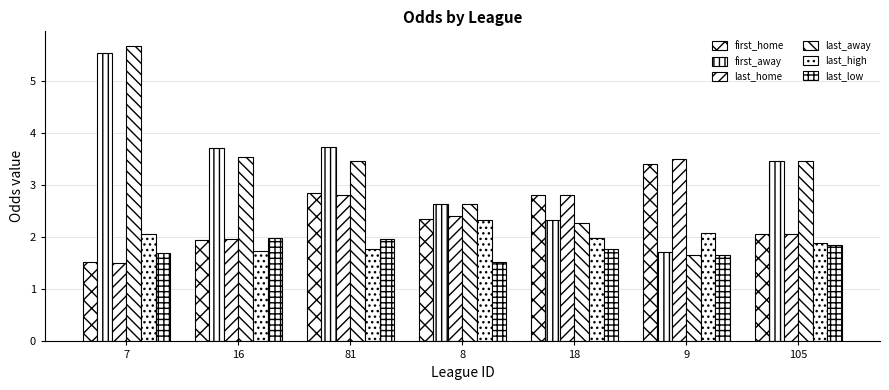

What is the difference between the maximum and minimum values in the first_away series?

3.8